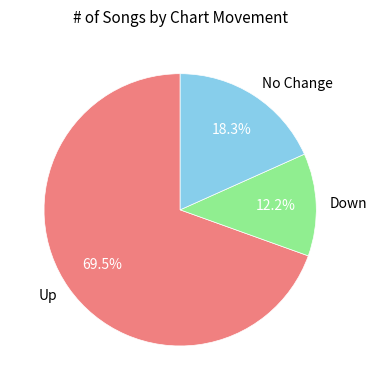

Rank the categories by value from highest to lowest.

Up, No Change, Down